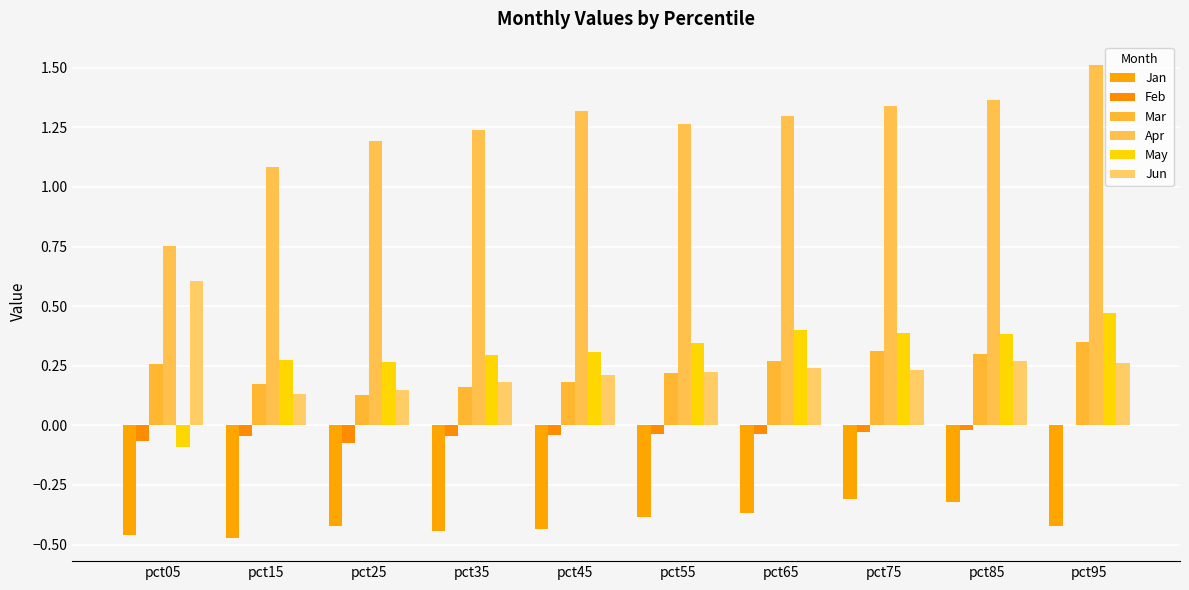

What is the maximum value shown in the chart?

1.5